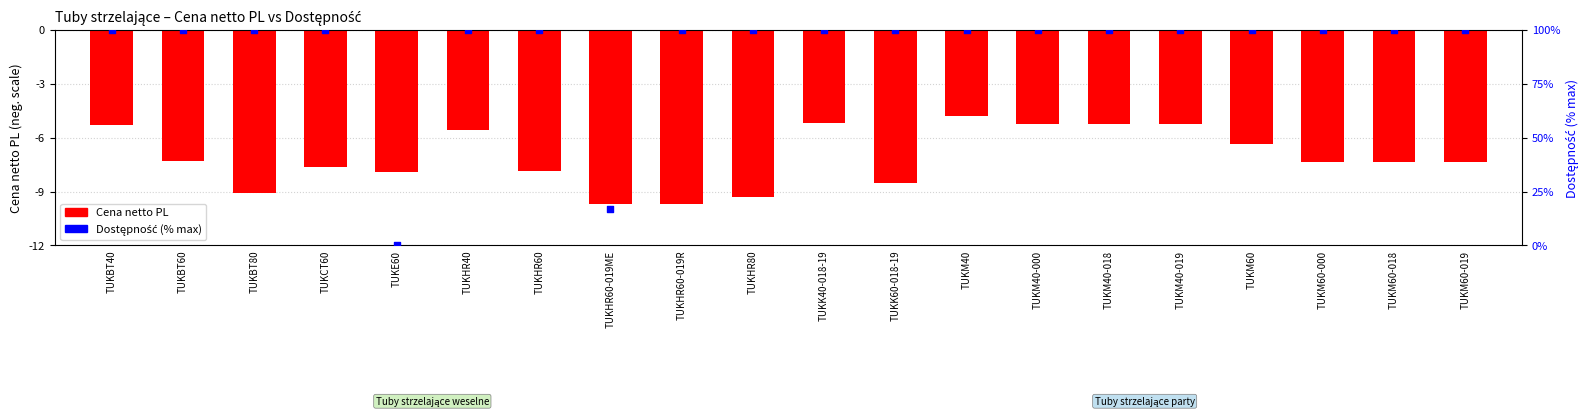

Which series reaches the minimum Y coordinate?

Cena netto PL